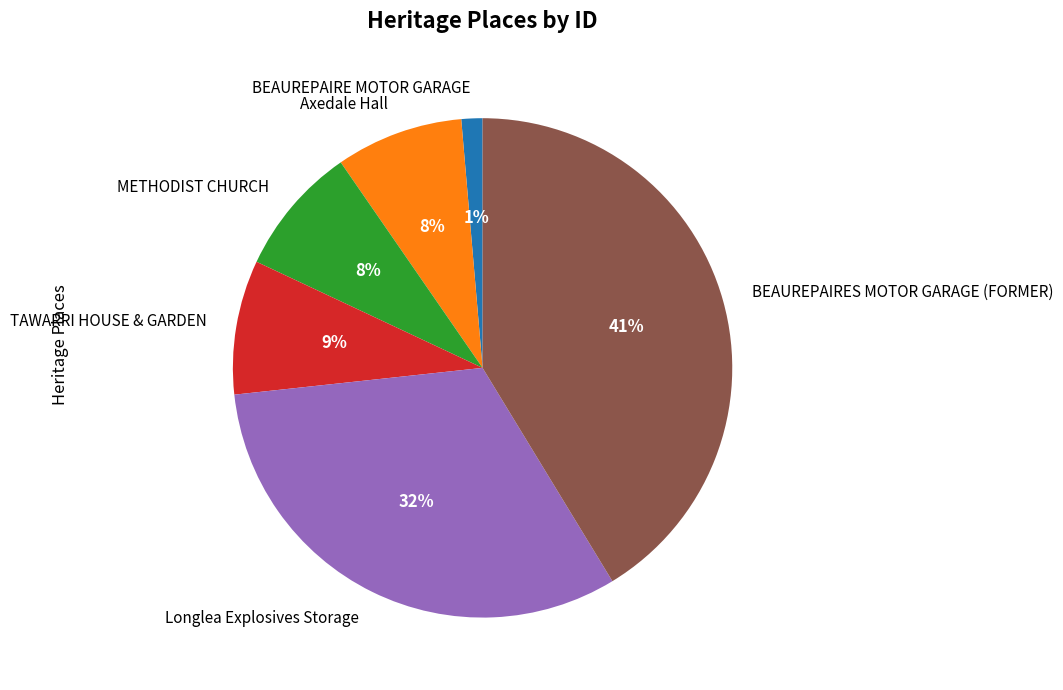

To the nearest percent, what percentage of the pie is BEAUREPAIRES MOTOR GARAGE (FORMER)?

41%